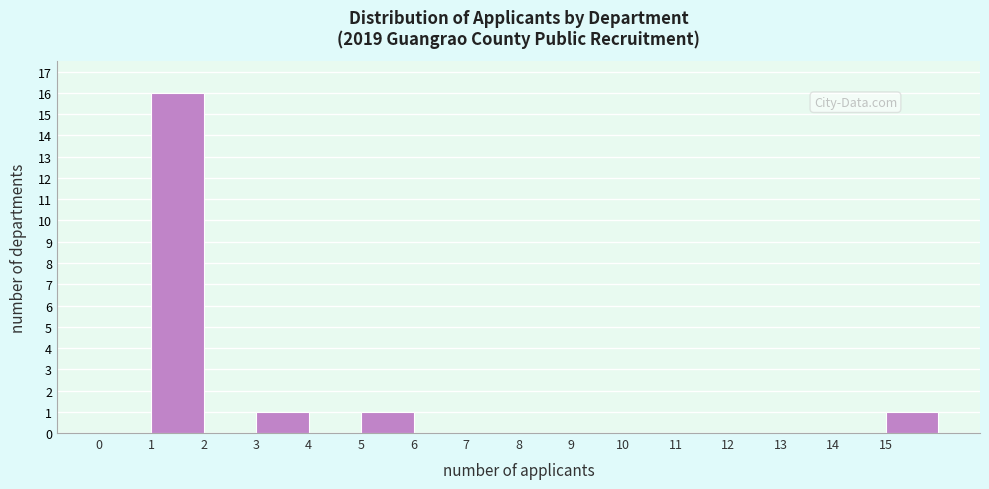

Reading left to right, list every bar in this chart as the range it spans on the x-axis followed by its height. The values are not printed on the chart, so give them approximately, as read against the axis.

0 to 1: 0
1 to 2: 16
2 to 3: 0
3 to 4: 1
4 to 5: 0
5 to 6: 1
6 to 7: 0
7 to 8: 0
8 to 9: 0
9 to 10: 0
10 to 11: 0
11 to 12: 0
12 to 13: 0
13 to 14: 0
14 to 15: 0
15 to 16: 1